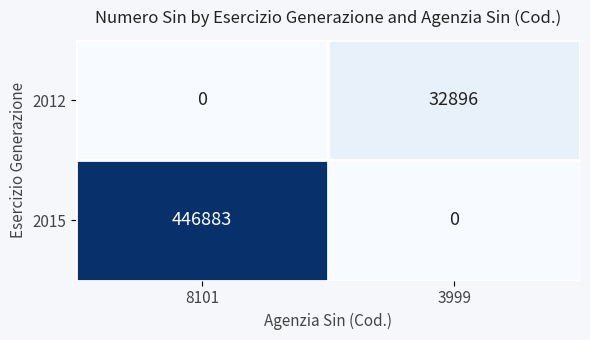

Reading right to left, extract all data points from this chart.

2012: 32896	0
2015: 0	446883